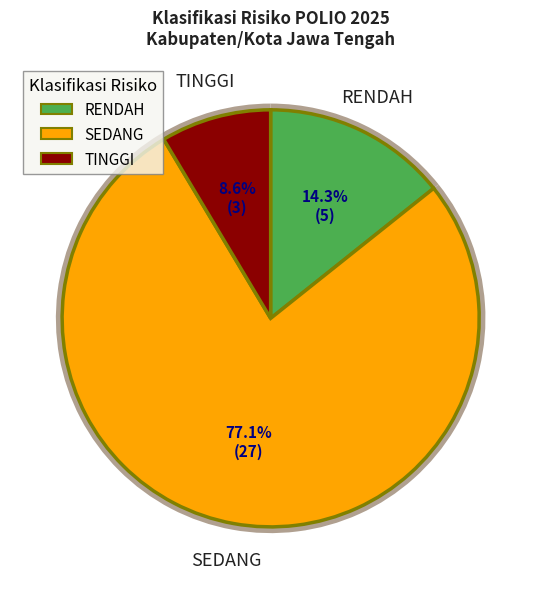

Which has a higher value, SEDANG or TINGGI?

SEDANG